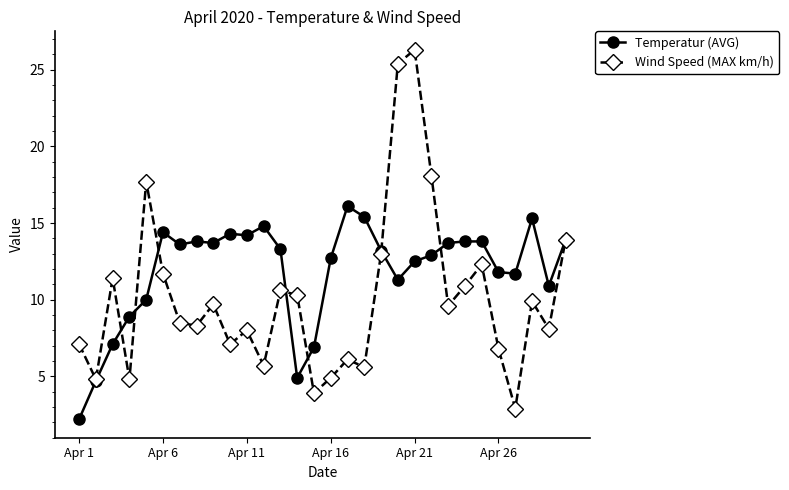

How many series are shown in this chart?

2